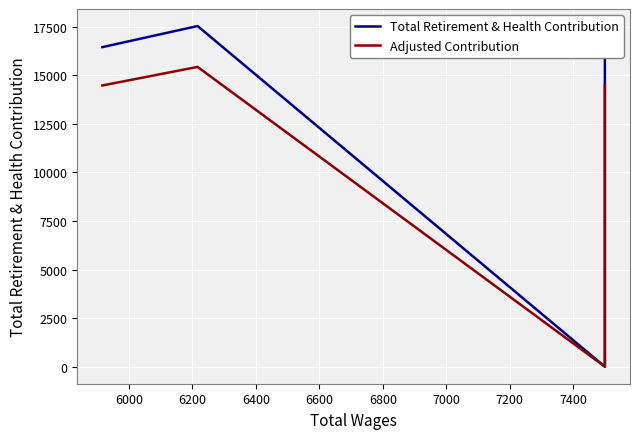

Rank the series by their maximum value, from lowest to highest.

Adjusted Contribution, Total Retirement & Health Contribution